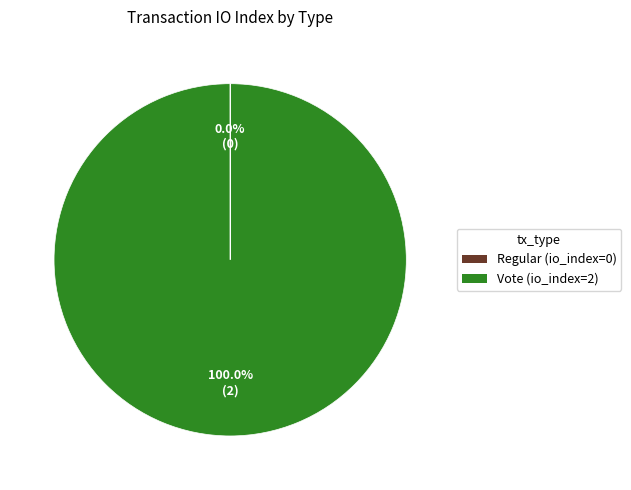

Is there a majority slice in this chart?

Yes